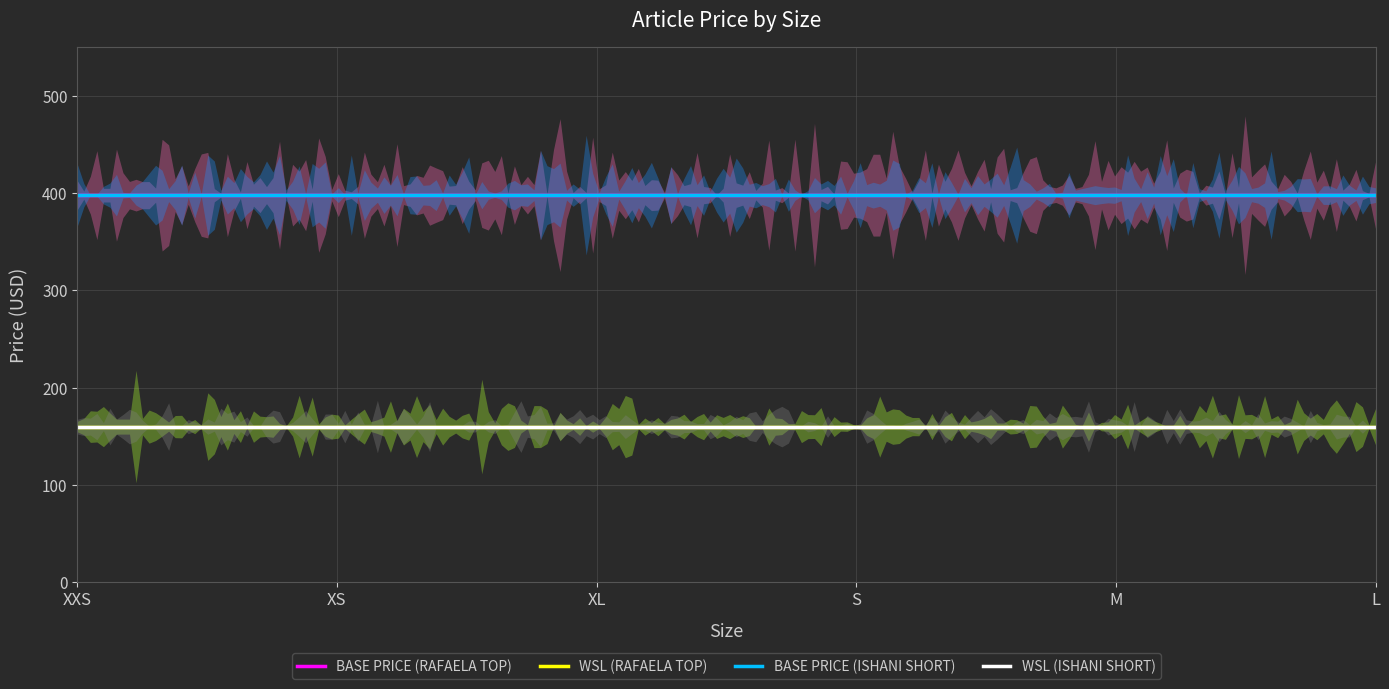

At which label is WSL (RAFAELA TOP) closest to 160?

XXS